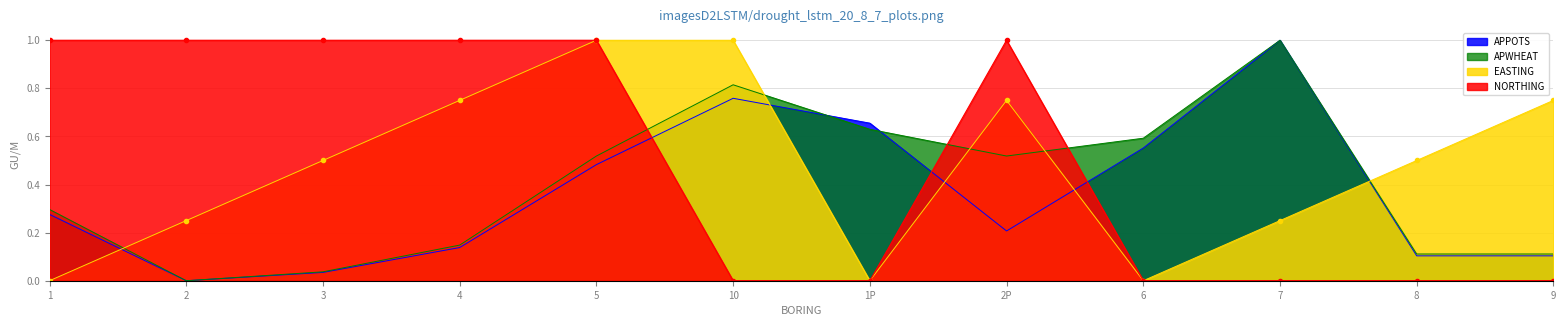

Is the value of NORTHING at 1P greater than the value of EASTING at 1?

No